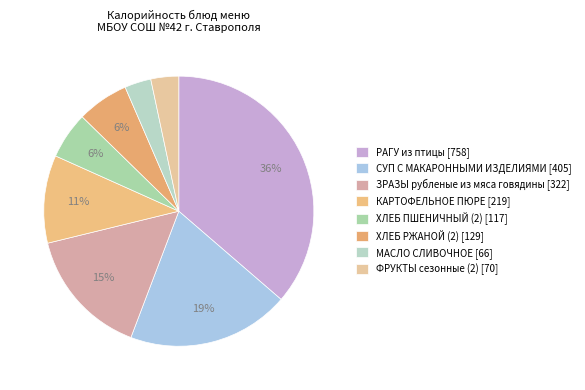

Is ФРУКТЫ сезонные (2) the majority of the pie?

No